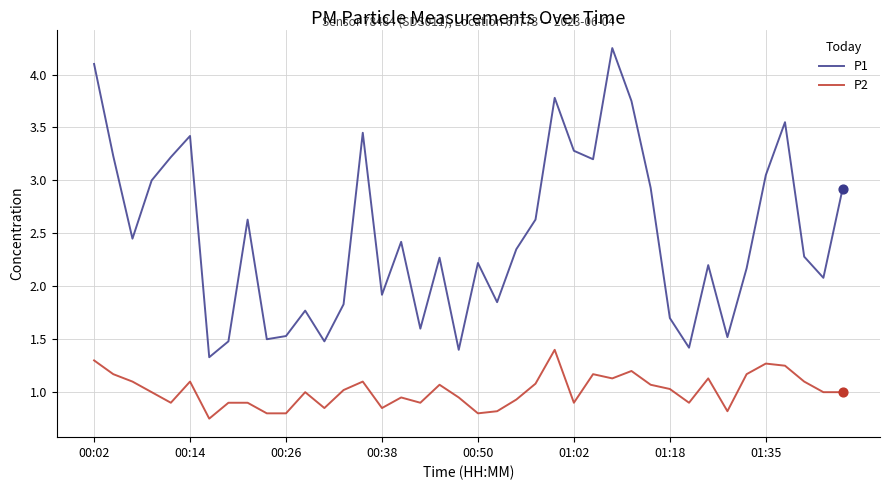

Which series has the largest total across all categories?

P1